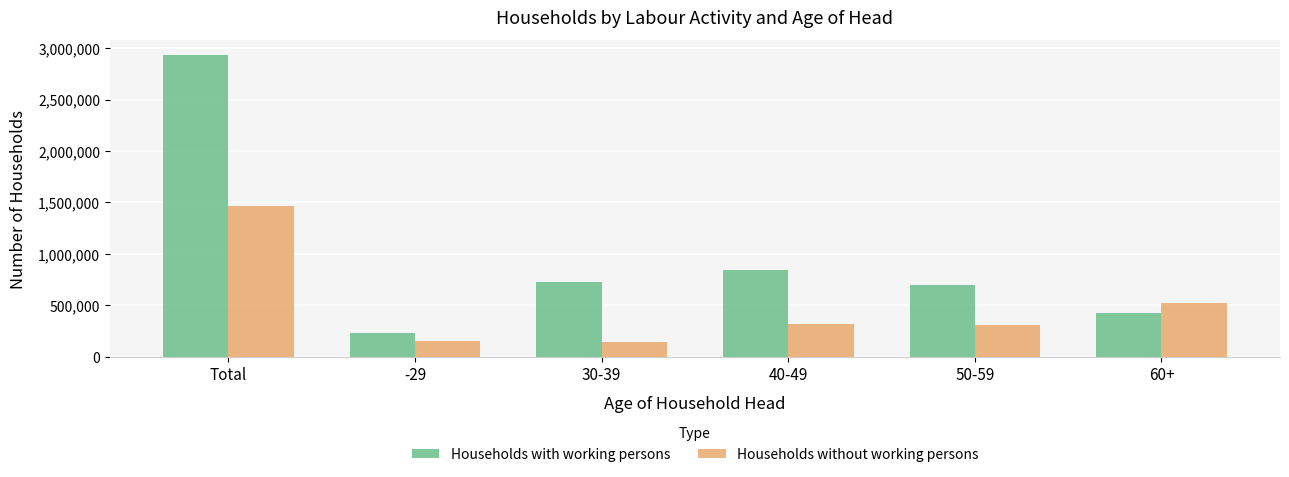

Which category has the lowest value in the Households with working persons series?

-29